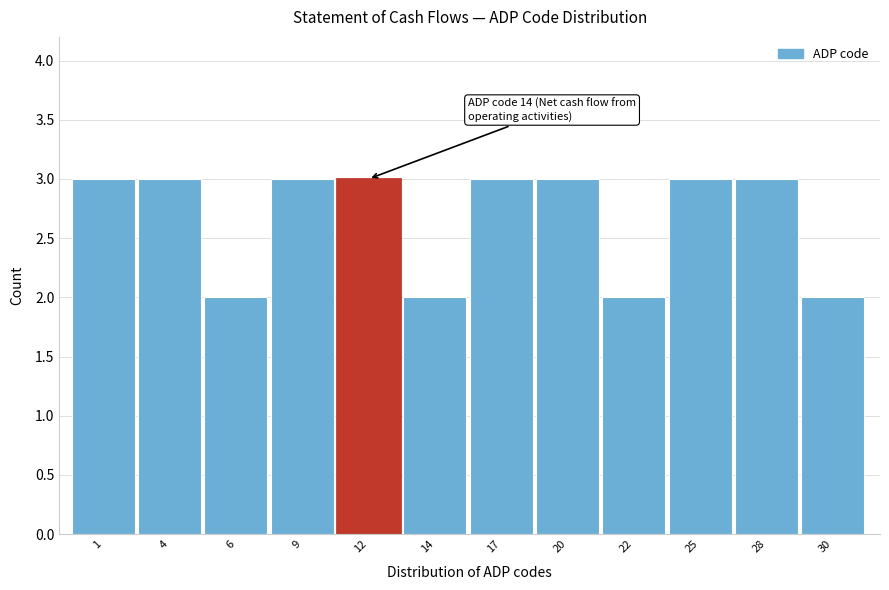

Reading right to left, transcribe all the data shown in this chart.

2	3	3	2	3	3	2	3	3	2	3	3